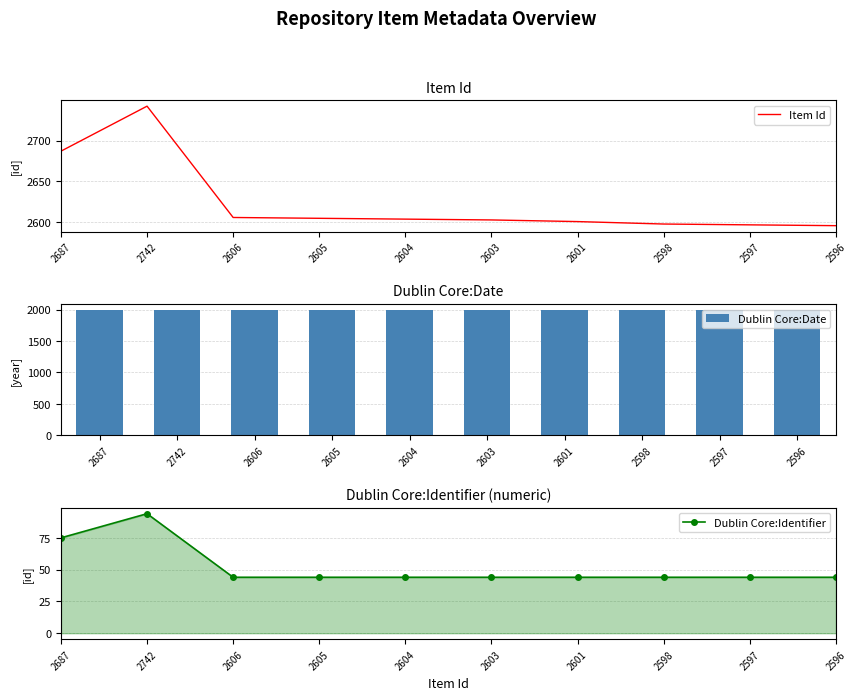

True or false: Item Id has a value of 2687 at 2687.

True